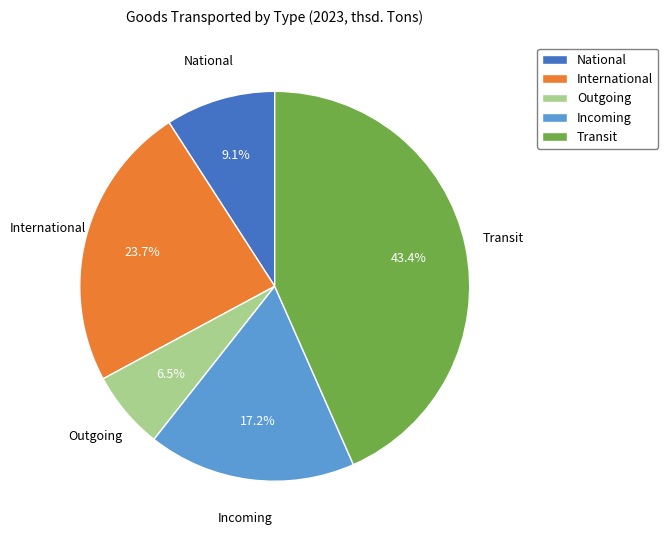

What is the ratio of the value at International to the value at Incoming?

1.4